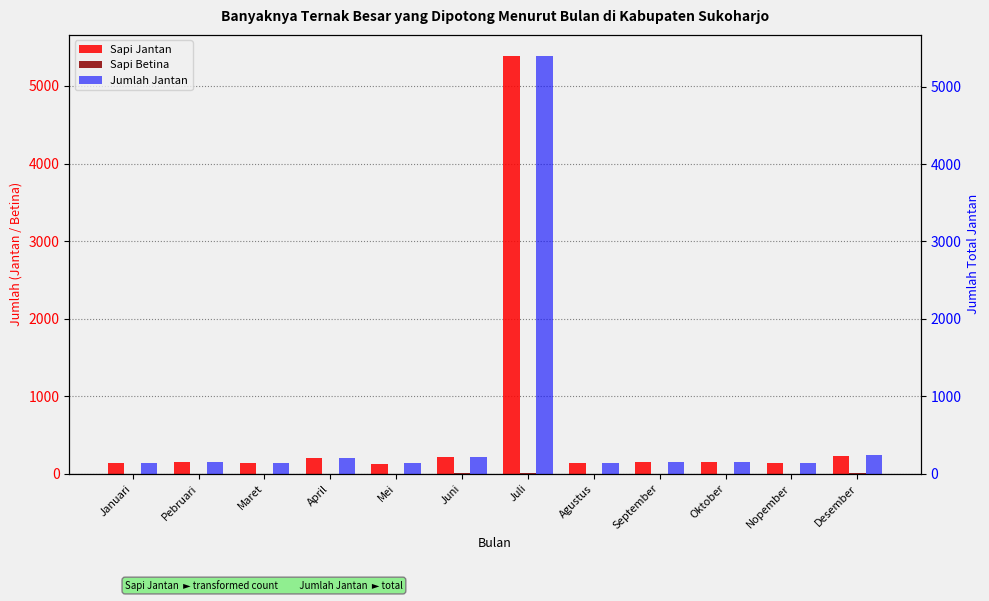

Which series has the largest total across all categories?

Jumlah Jantan